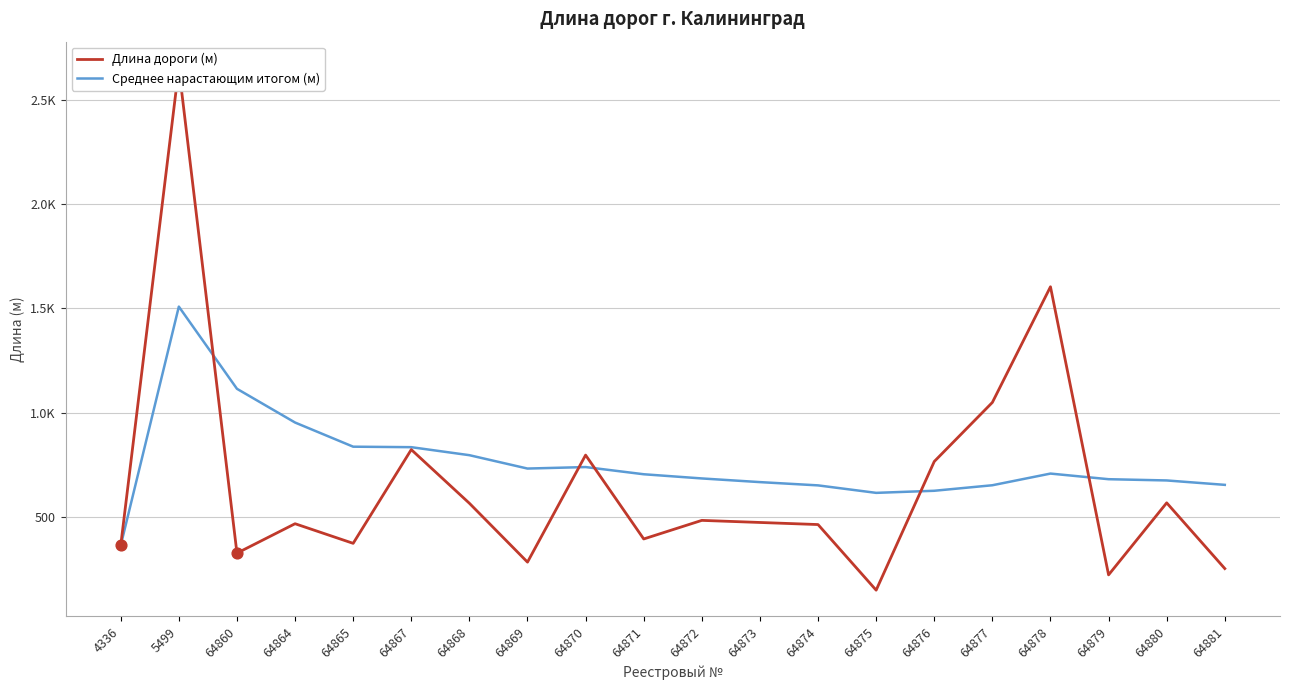

What is the total value across all series at 64871?

1102.0